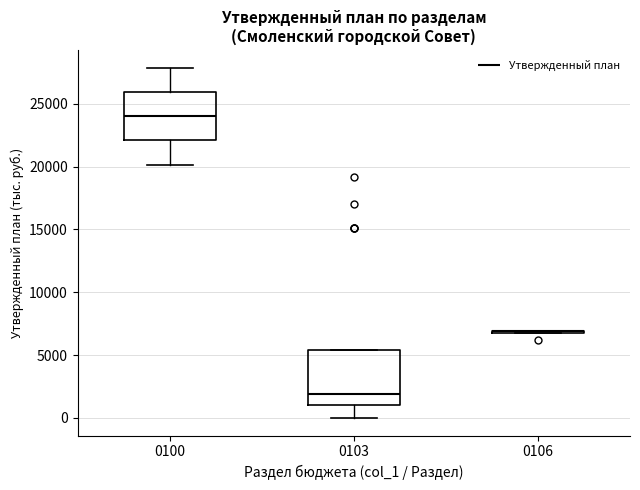

Reading left to right, transcribe this box plot: for each box, give where its median line is, the range the box spans, and where its two whiskers end, as read against the y-axis. The values are not printed on the chart, so give them approximately, as read against the axis.

0100: median 24000, box 22000 to 26000, whiskers 20000 to 28000
0103: median 2000, box 1000 to 5500, whiskers 0 to 5500
0106: box collapsed to a line at 7000, whiskers 7000 to 7000